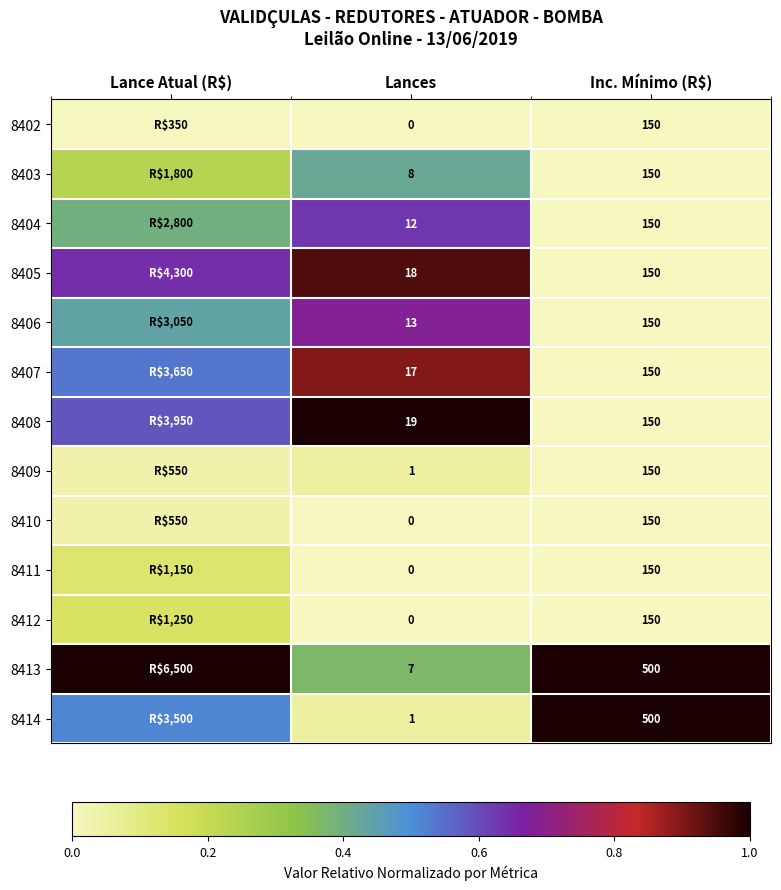

Is the value of 8414 at Inc. Mínimo (R$) greater than the value of 8407 at Lances?

Yes